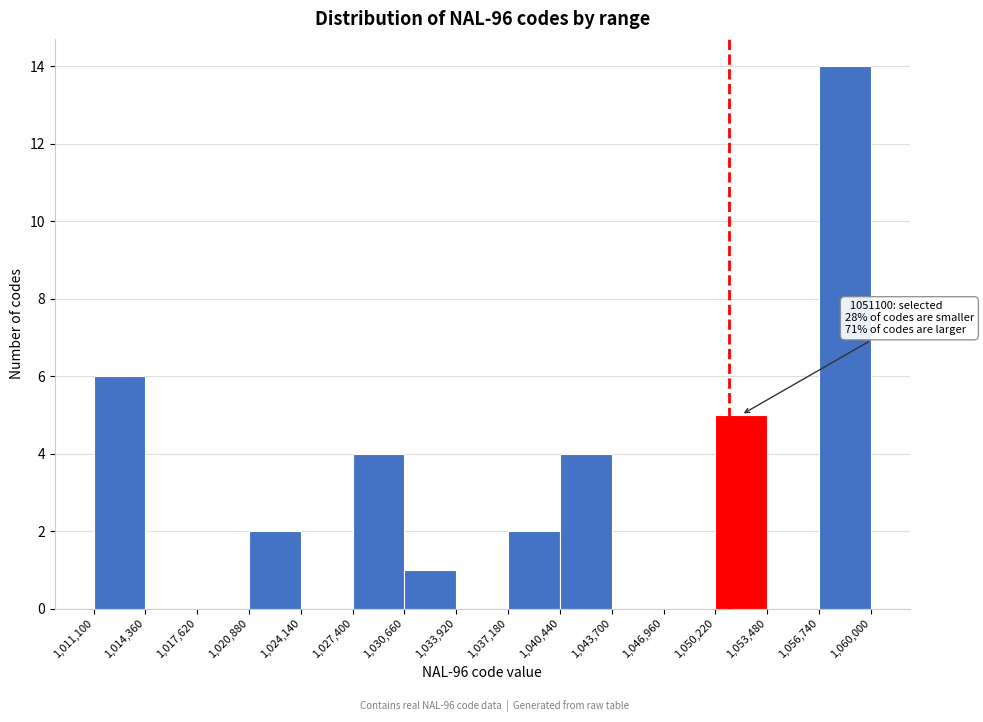

Which range on the x-axis has the tallest bar?

1,056,740 to 1,060,000